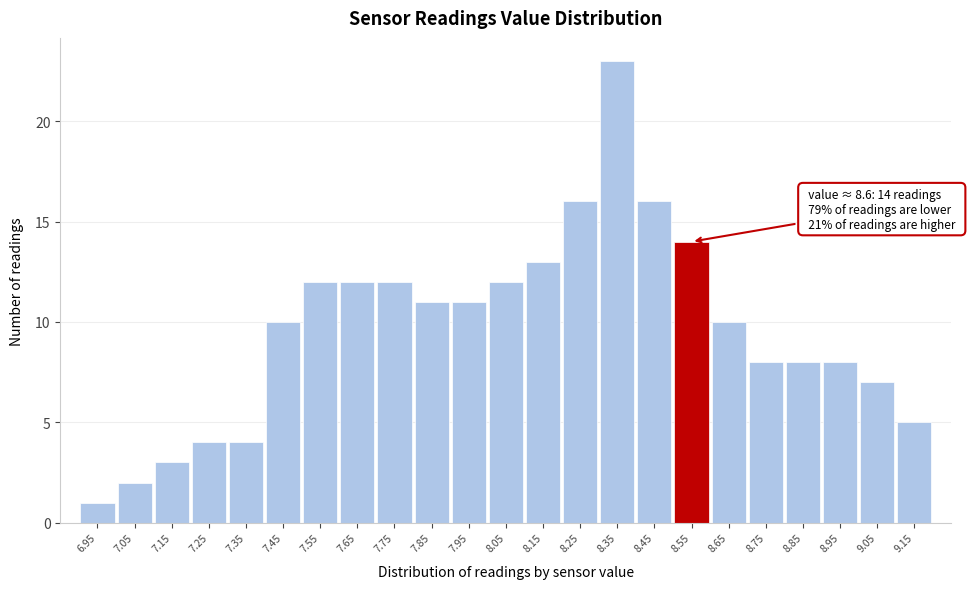

Reading left to right, transcribe all the data shown in this chart.

1	2	3	4	4	10	12	12	12	11	11	12	13	16	23	16	14	10	8	8	8	7	5